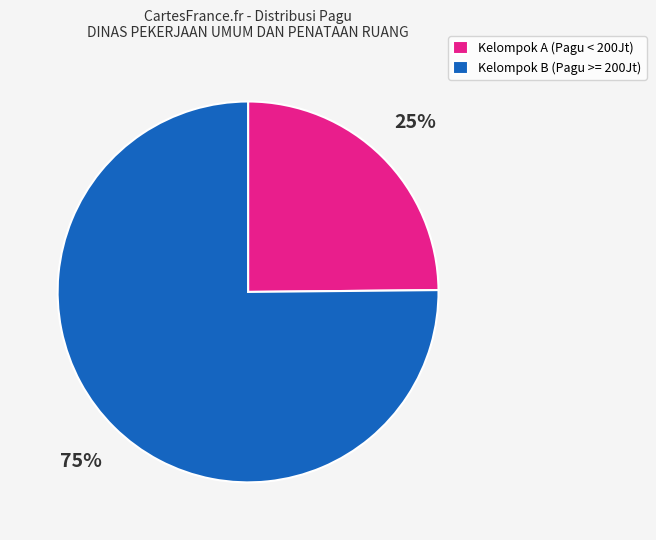

How many slices are in this pie chart?

2